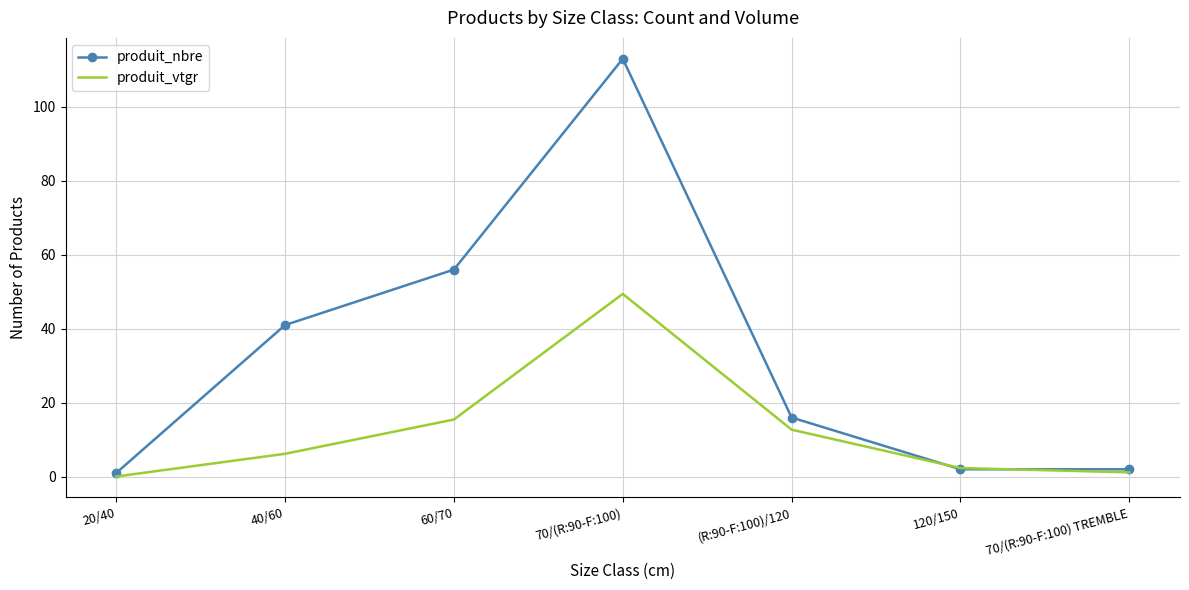

Reading right to left, extract all data points from this chart.

produit_nbre: 2.0	2.0	16.0	113.0	56.0	41.0	1.0
produit_vtgr: 1.2	2.3	12.7	49.4	15.5	6.2	0.1